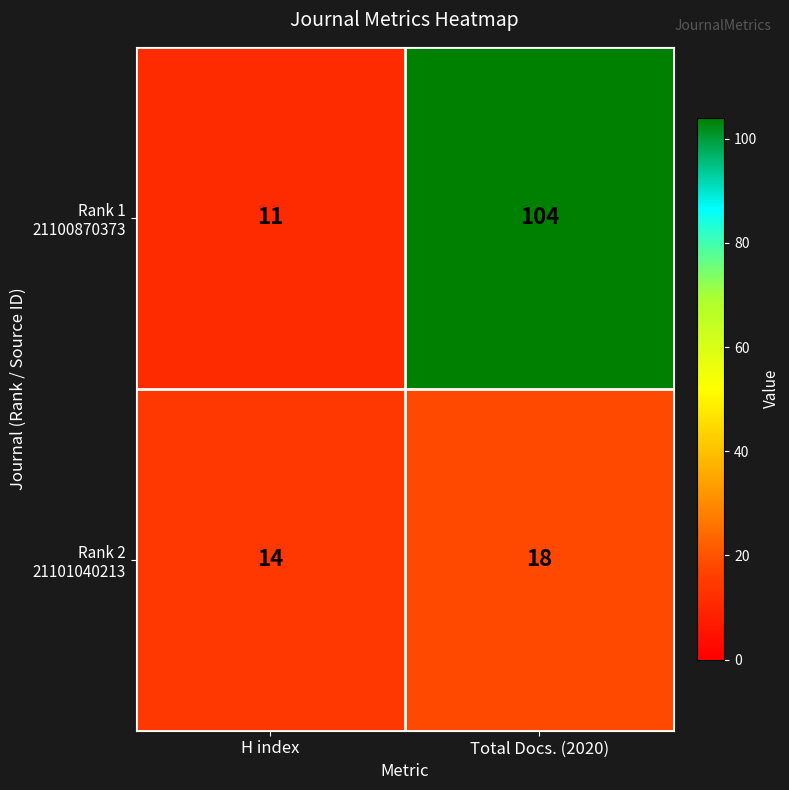

What is the spread (max minus min) of values at Total Docs. (2020)?

86